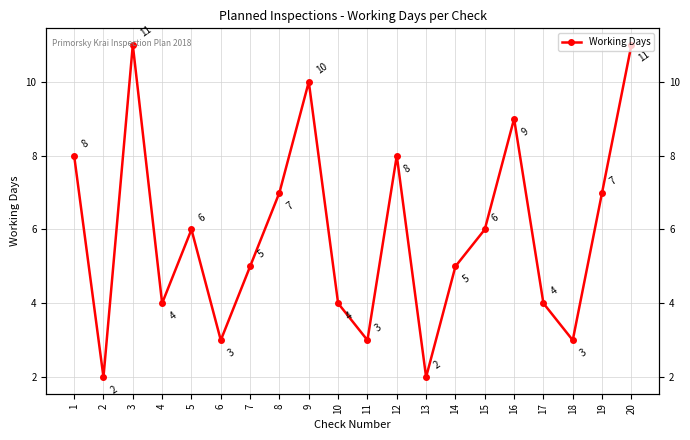

The value at 19 is 10. True or false?

False